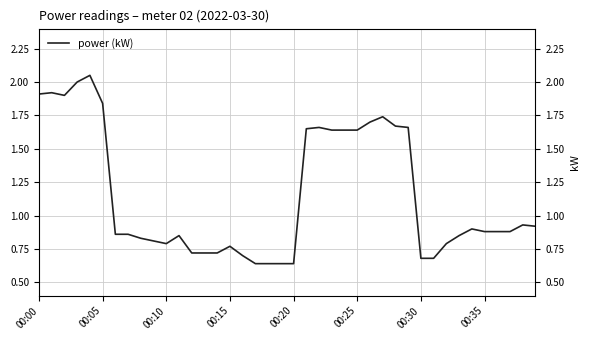

What is the sum of all values?

46.2